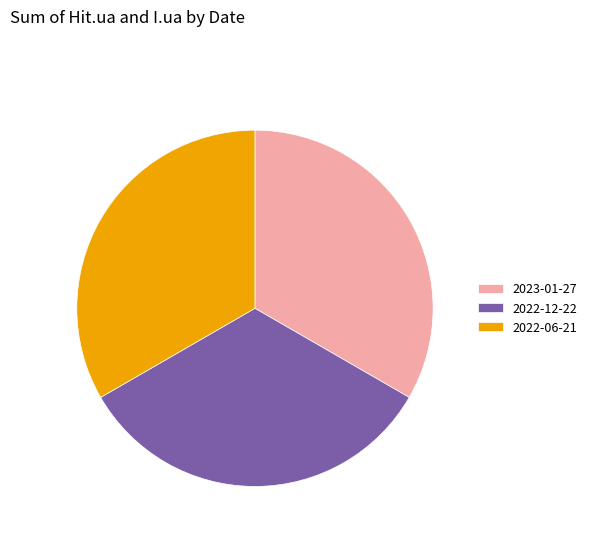

Is the sum of 2023-01-27 and 2022-12-22 greater than half?

Yes